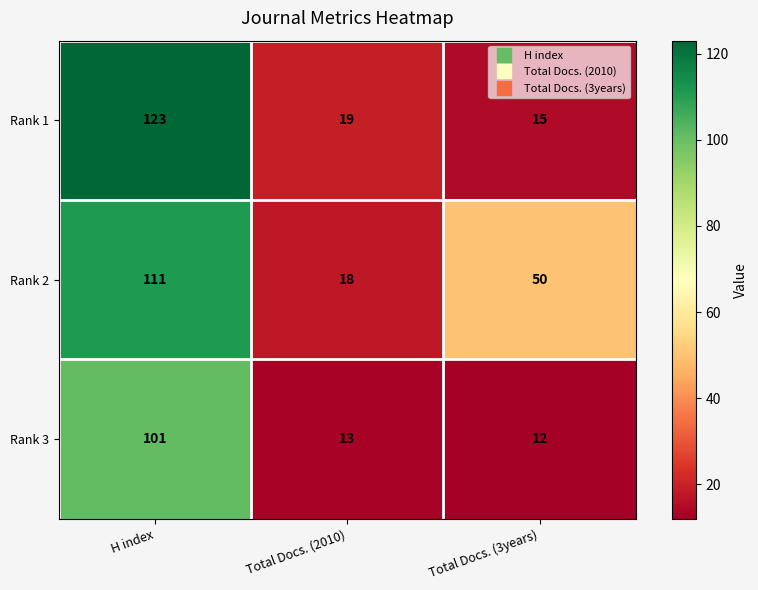

Reading left to right, extract all data points from this chart.

Rank 1: H index=123	Total Docs. (2010)=19	Total Docs. (3years)=15
Rank 2: H index=111	Total Docs. (2010)=18	Total Docs. (3years)=50
Rank 3: H index=101	Total Docs. (2010)=13	Total Docs. (3years)=12